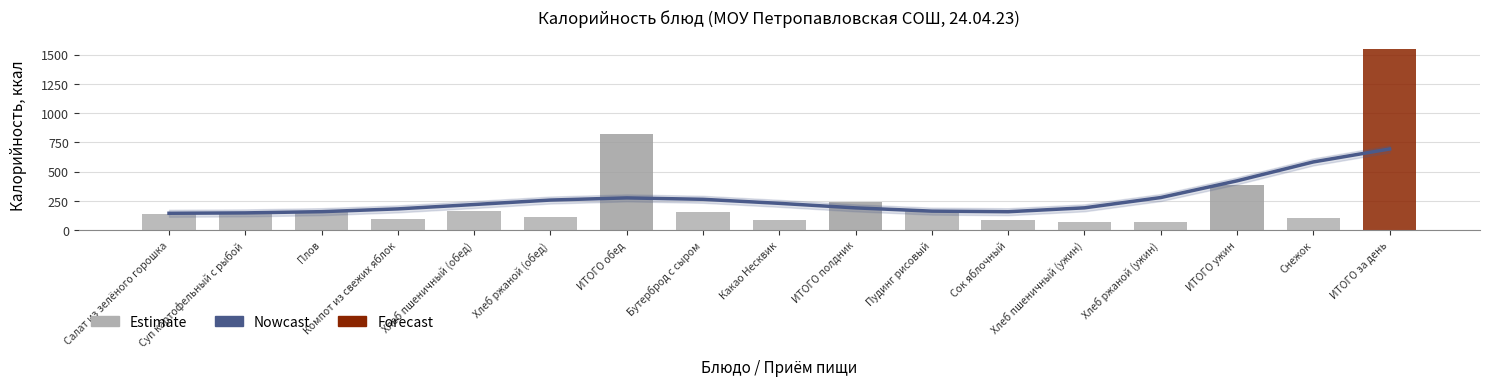

At which category is the sum across all series the highest?

ИТОГО за день